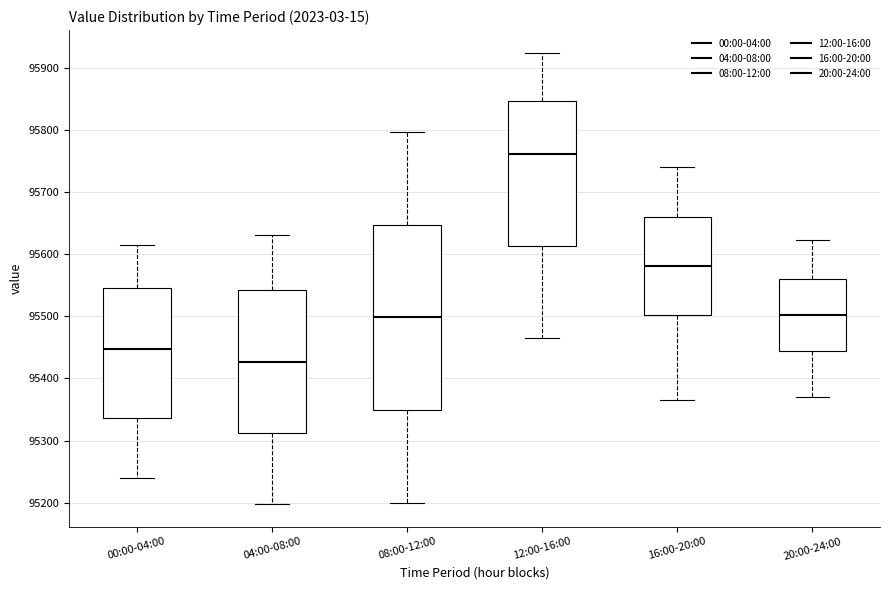

Which box has the highest median line?

12:00-16:00